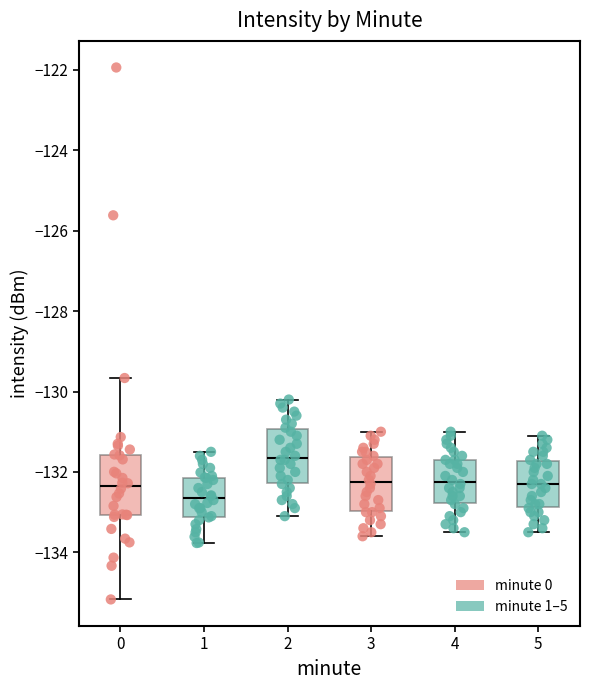

Which box has the highest median line?

2